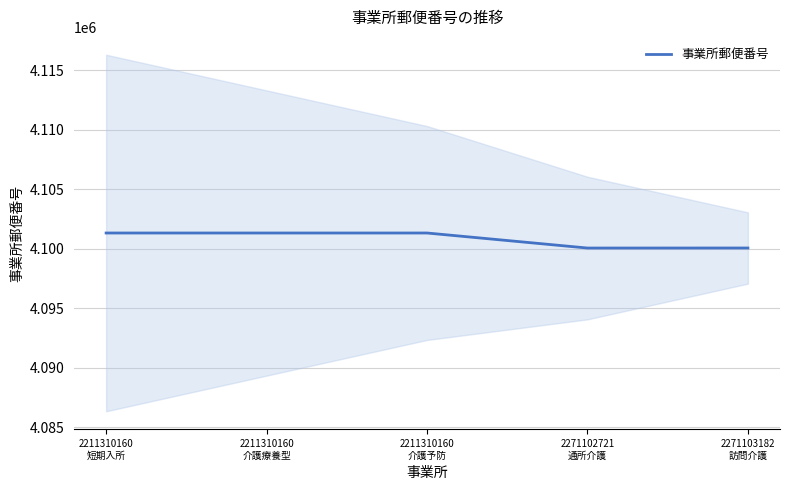

At which category does the chart reach its minimum across all series?

2271102721
通所介護